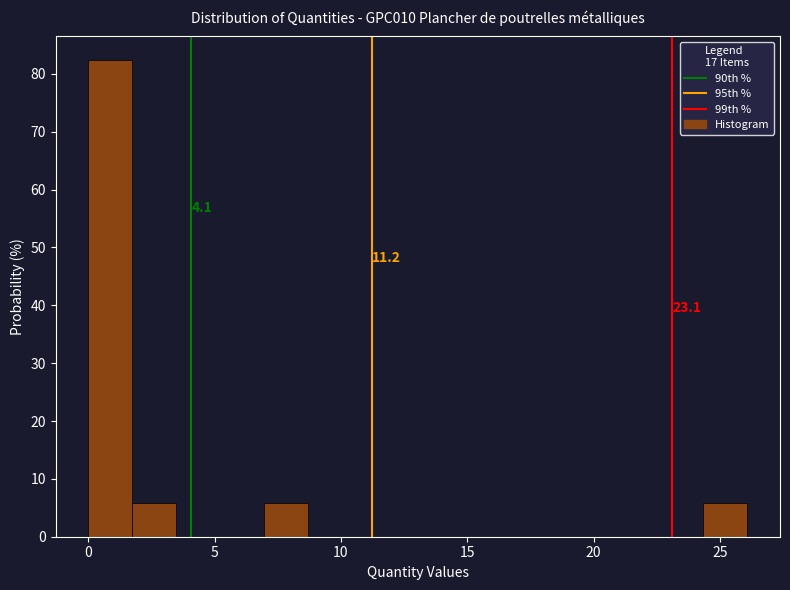

Around what value on the x-axis is the tallest bar? Give the approximate position of its centre, as read against the axis.

1.0